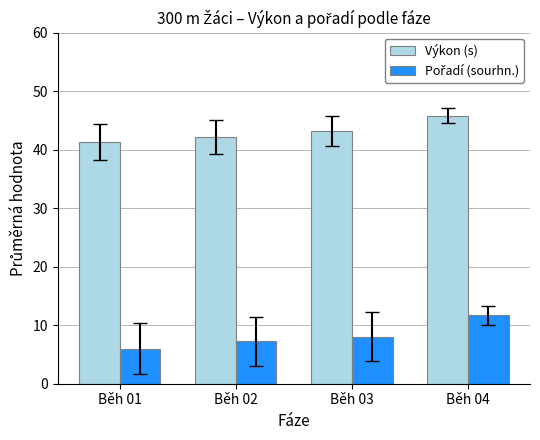

What is the spread (max minus min) of values at Běh 02?

34.9